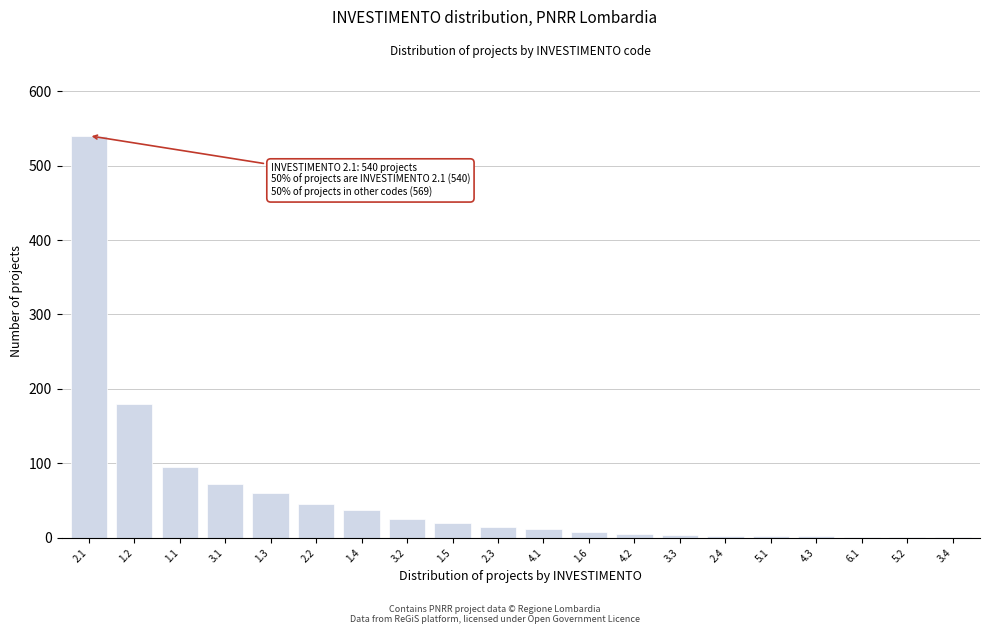

What is the greatest value displayed?

540